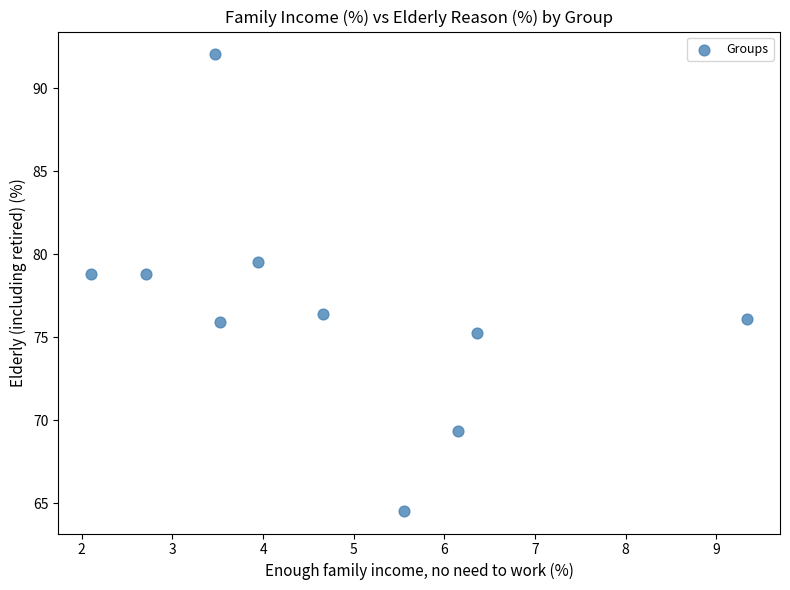

What is the range of Y values (max minus min)?

27.5